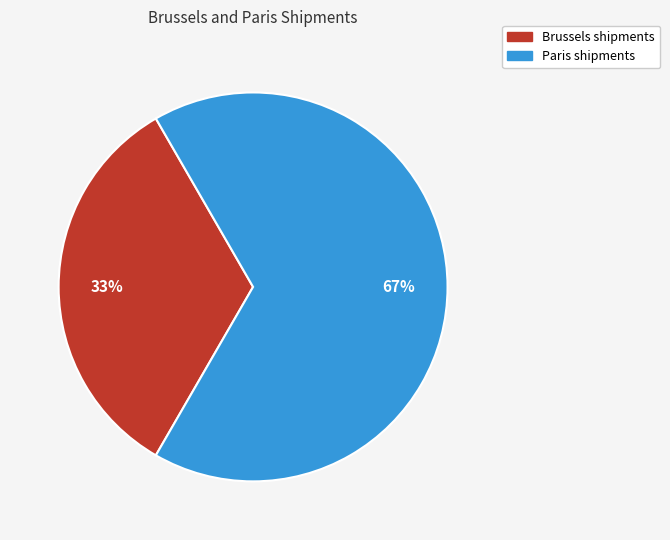

To the nearest percent, what percentage of the pie is Brussels shipments?

33%